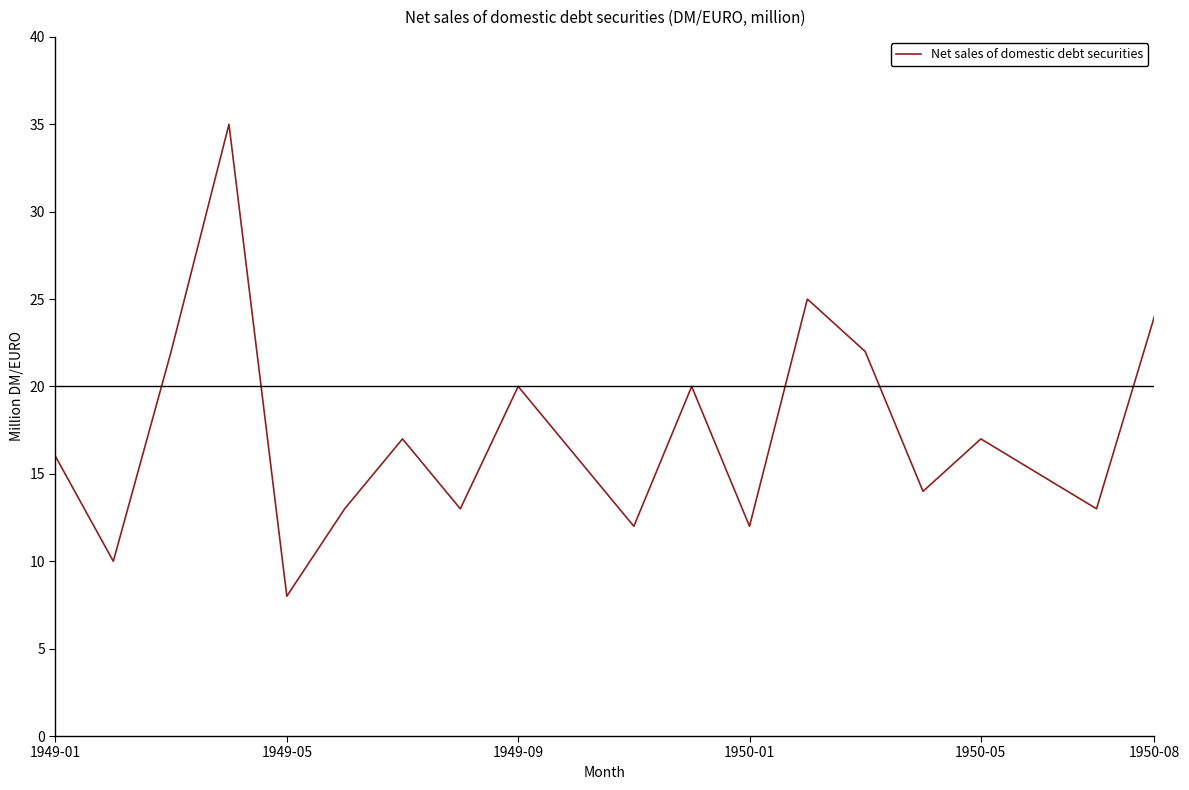

What is the minimum value shown in the chart?

8